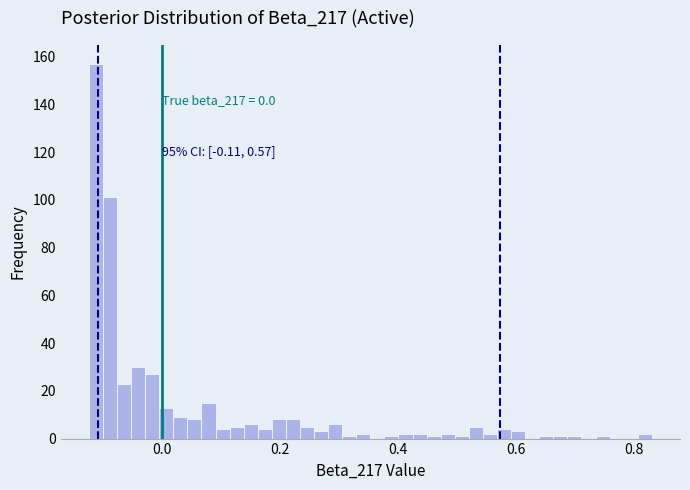

Around what value on the x-axis is the tallest bar? Give the approximate position of its centre, as read against the axis.

-0.12